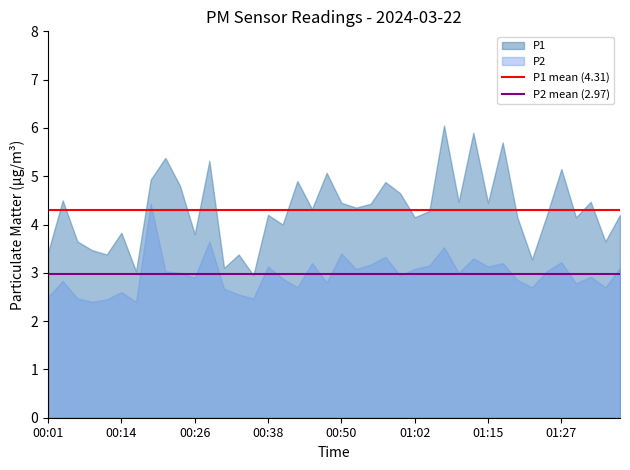

How many series are shown in this chart?

2